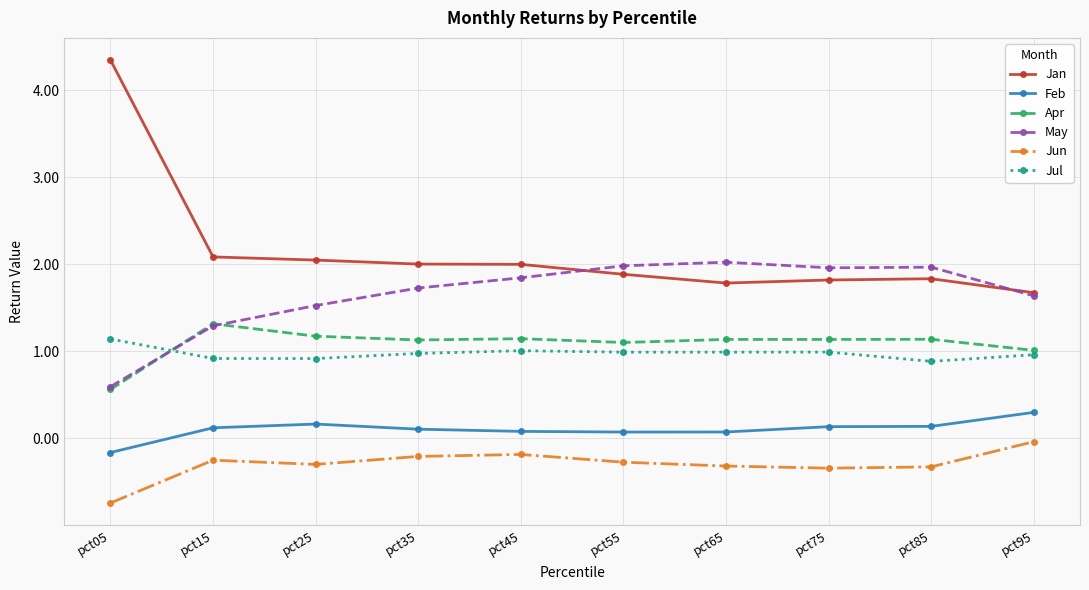

What is the difference between the second highest and second lowest values in the Jun series?

0.2